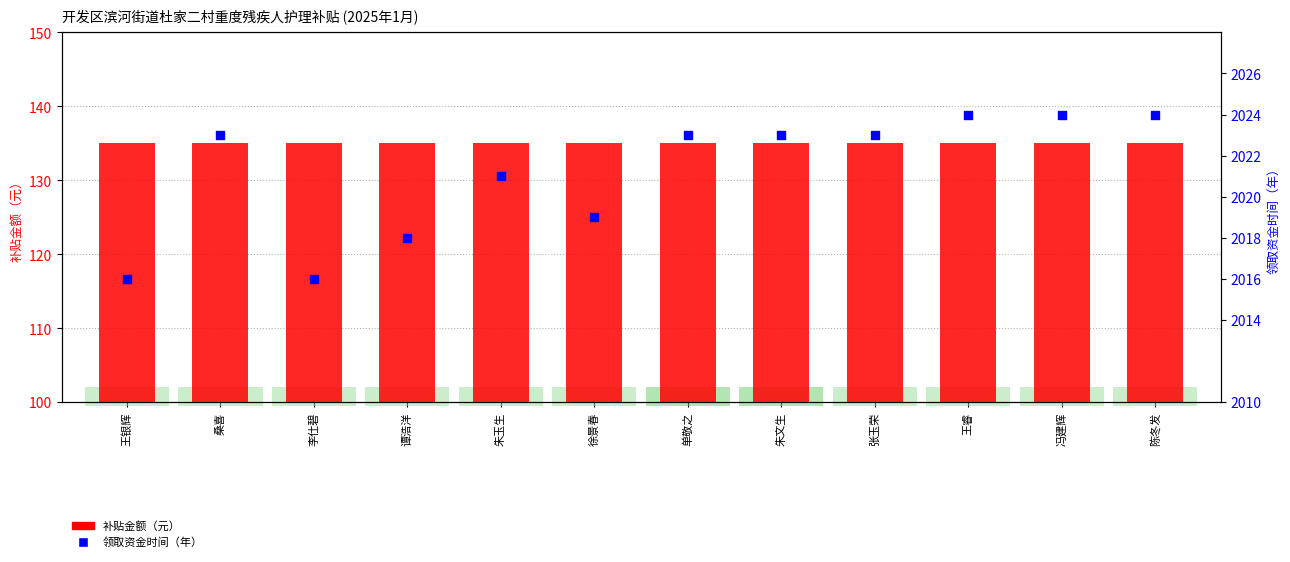

At which category is the sum across all series the highest?

王睿